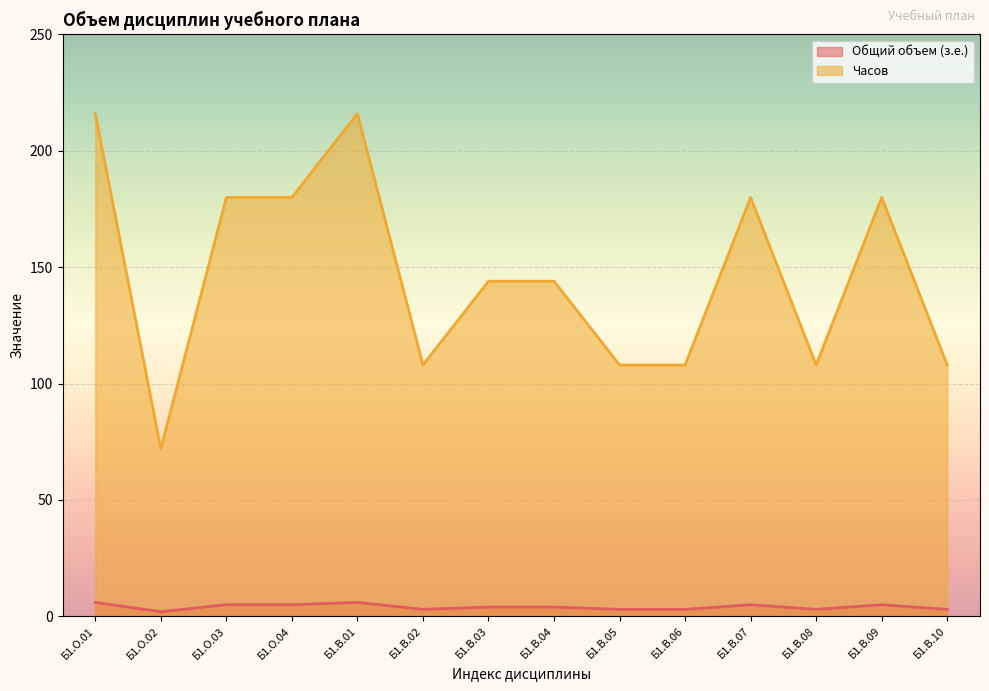

List the labels in order of Общий объем (з.е.) value, largest first.

Б1.О.01, Б1.В.01, Б1.О.03, Б1.О.04, Б1.В.07, Б1.В.09, Б1.В.03, Б1.В.04, Б1.В.02, Б1.В.05, Б1.В.06, Б1.В.08, Б1.В.10, Б1.О.02